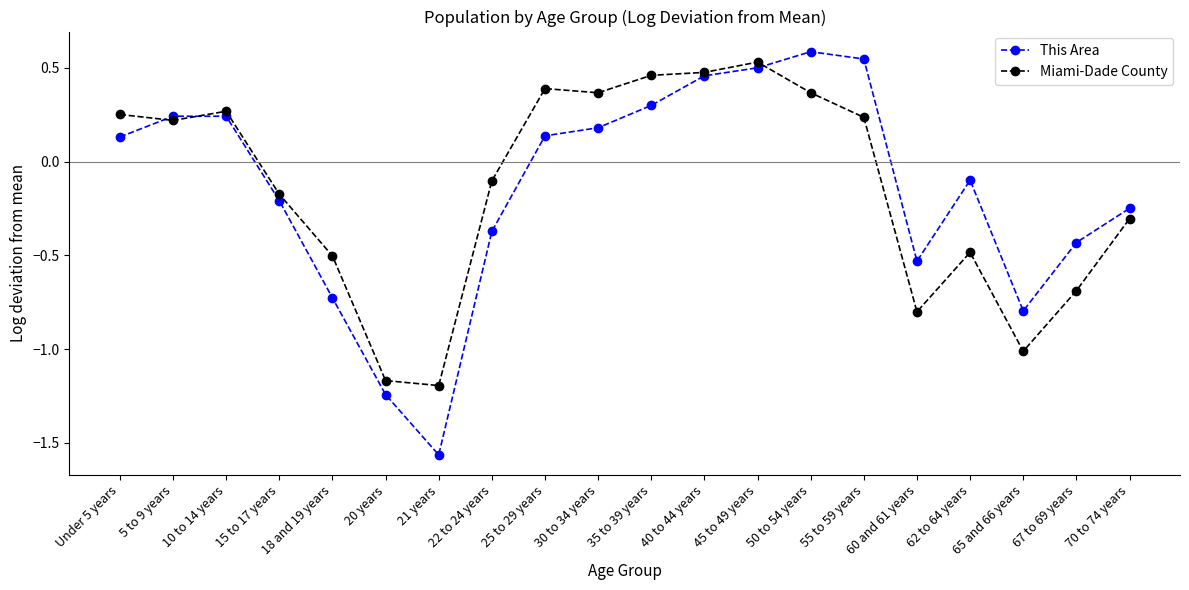

How many values in the Miami-Dade County series are below 0?

10